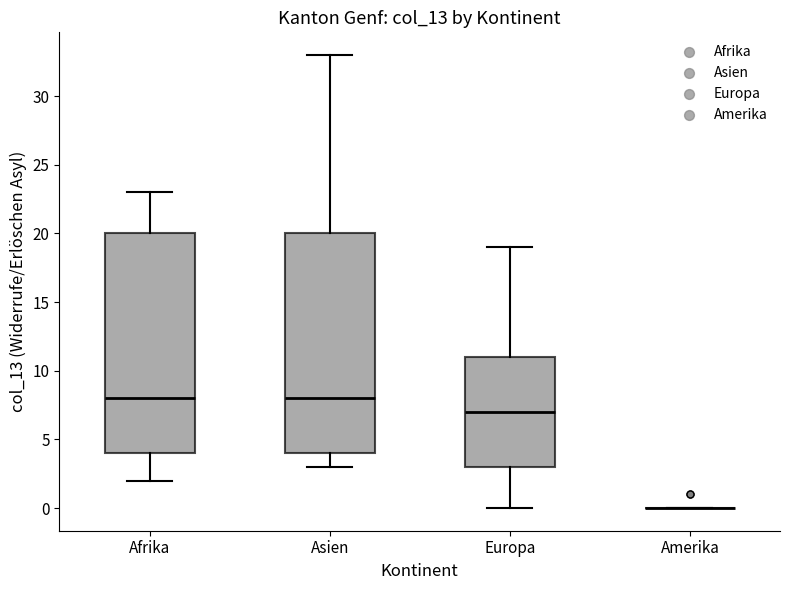

Reading left to right, read every box against the y-axis: the position of its median line, the range the box covers, and the ends of its whiskers. The values are not printed on the chart, so give them approximately, as read against the axis.

Afrika: median 8, box 4 to 20, whiskers 2 to 23
Asien: median 8, box 4 to 20, whiskers 3 to 33
Europa: median 7, box 3 to 11, whiskers 0 to 19
Amerika: box collapsed to a line at 0, whiskers 0 to 0